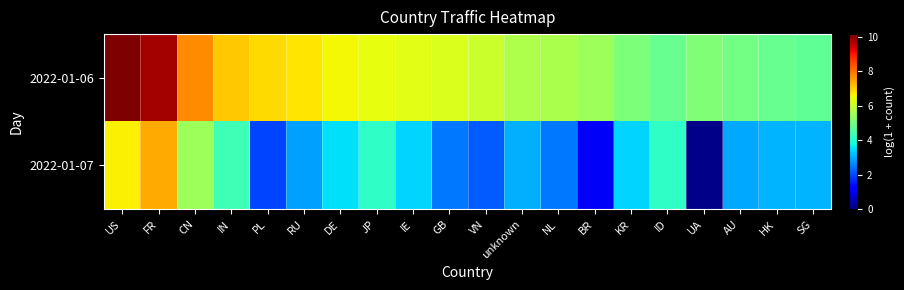

Reading left to right, list all the values displayed in this chart.

2022-01-06: US=10.1	FR=9.8	CN=7.7	IN=7.1	PL=6.9	RU=6.8	DE=6.5	JP=6.4	IE=6.3	GB=6.3	VN=6.0	unknown=5.7	NL=5.7	BR=5.5	KR=5.1	ID=4.8	UA=5.1	AU=5.0	HK=4.8	SG=4.7
2022-01-07: US=6.6	FR=7.4	CN=5.5	IN=4.3	PL=1.9	RU=2.9	DE=3.5	JP=4.1	IE=3.4	GB=2.5	VN=2.2	unknown=3.0	NL=2.5	BR=1.1	KR=3.4	ID=4.2	UA=0.1	AU=2.9	HK=3.1	SG=3.1